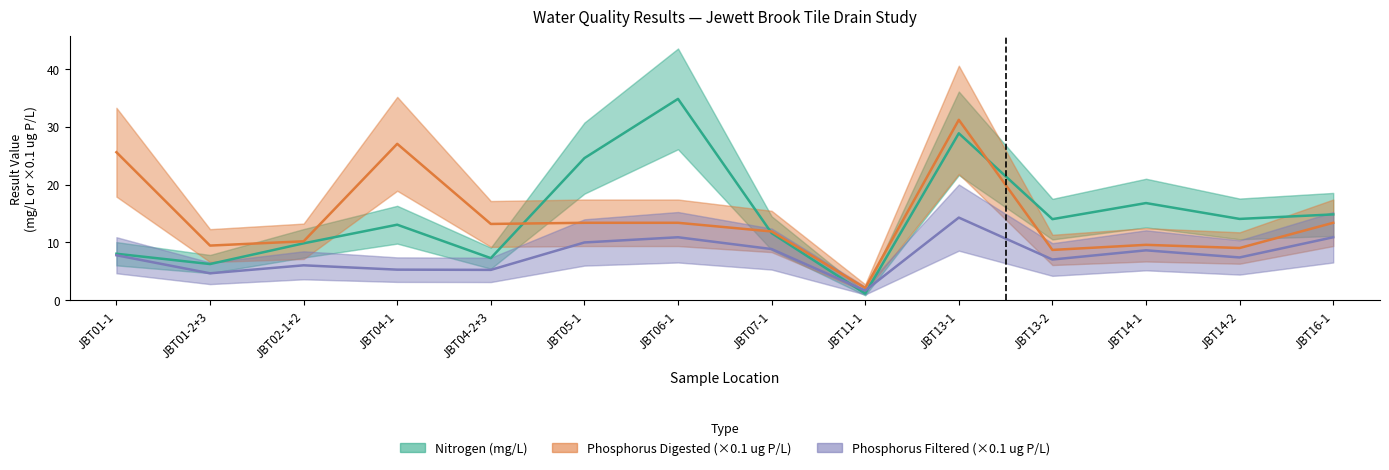

At which category does Phosphorus Digested (×0.1 ug P/L) reach its first local valley?

JBT01-2+3